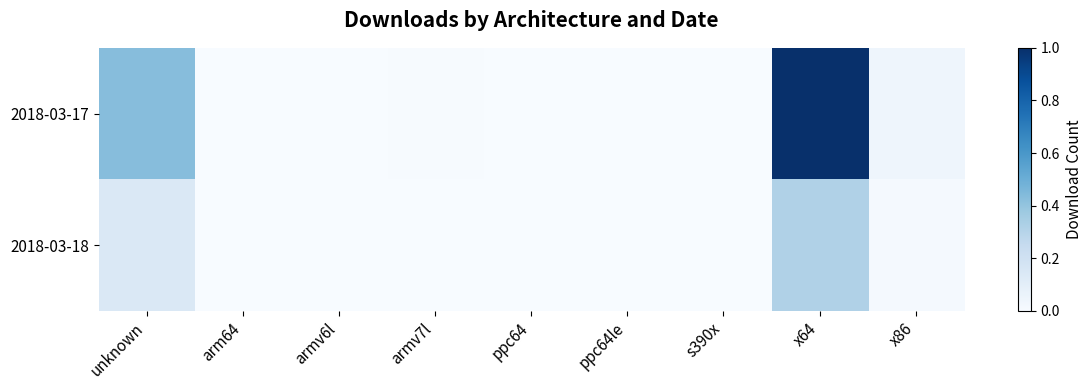

What is the difference between the highest and lowest values at x64?

0.7